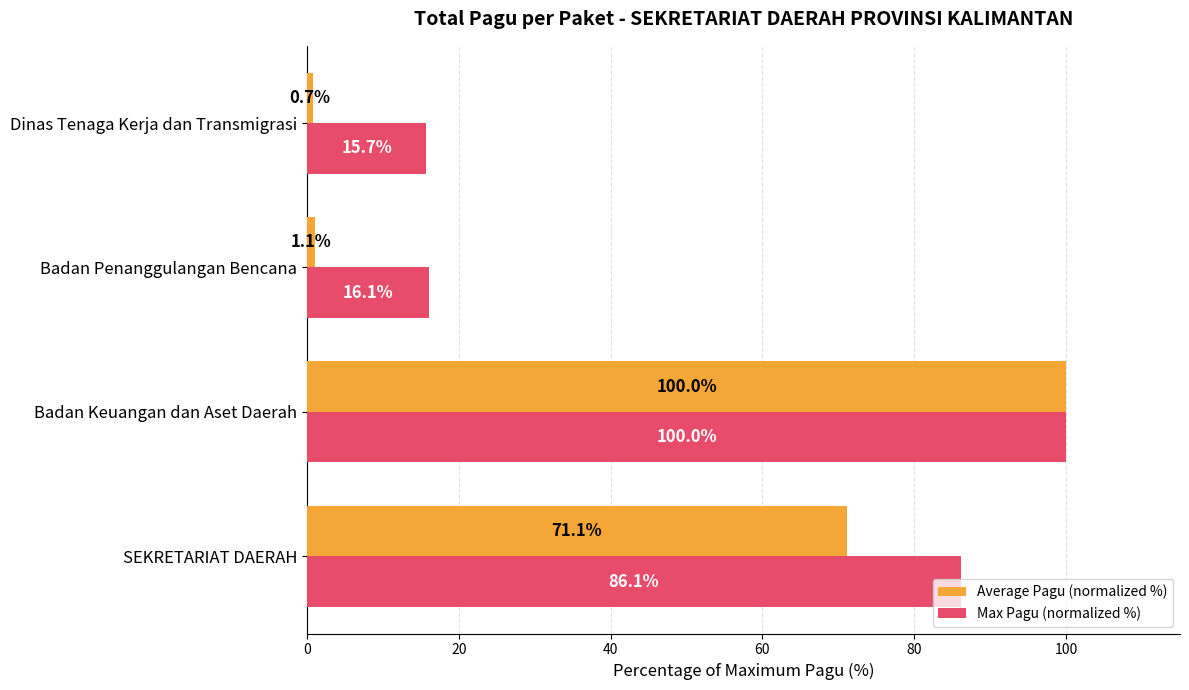

At which category is the sum across all series the highest?

Badan Keuangan dan Aset Daerah